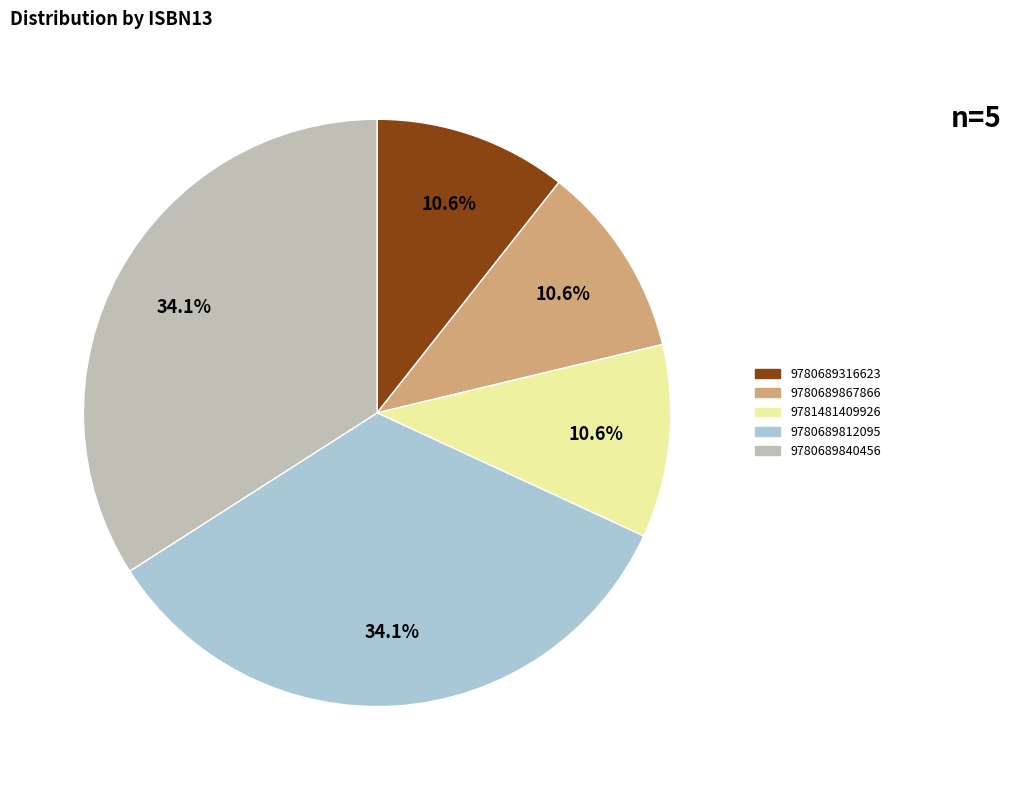

What is the ratio of the value at 9780689867866 to the value at 9780689812095?

0.3